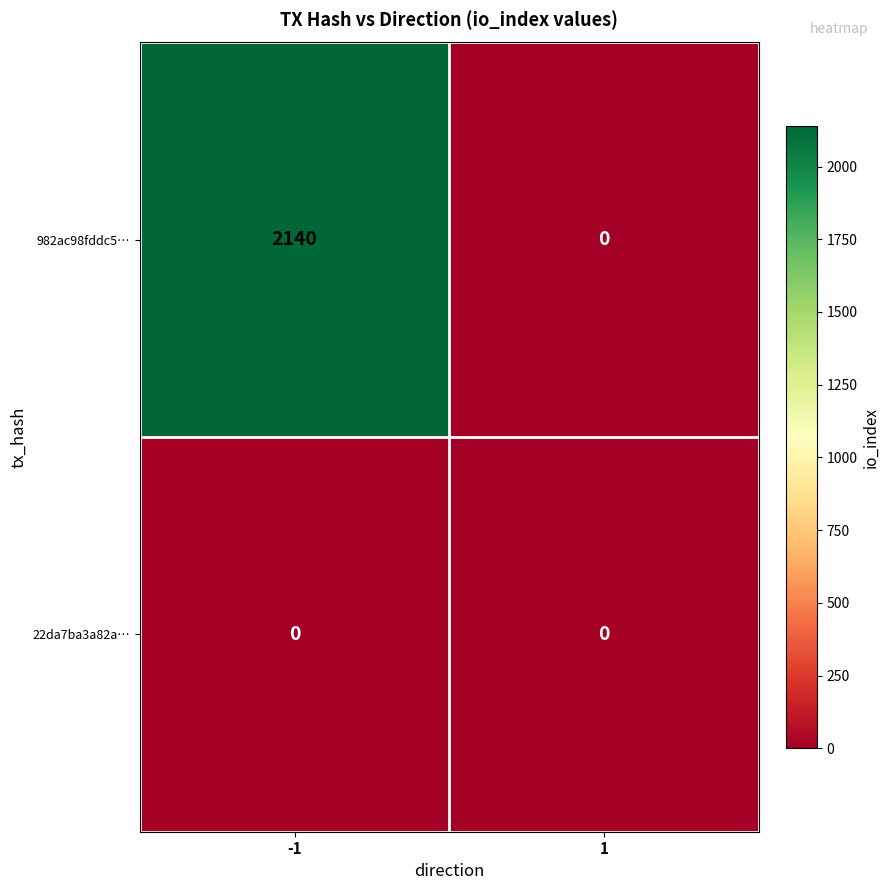

Which series has the widest spread of values?

982ac98fddc5…